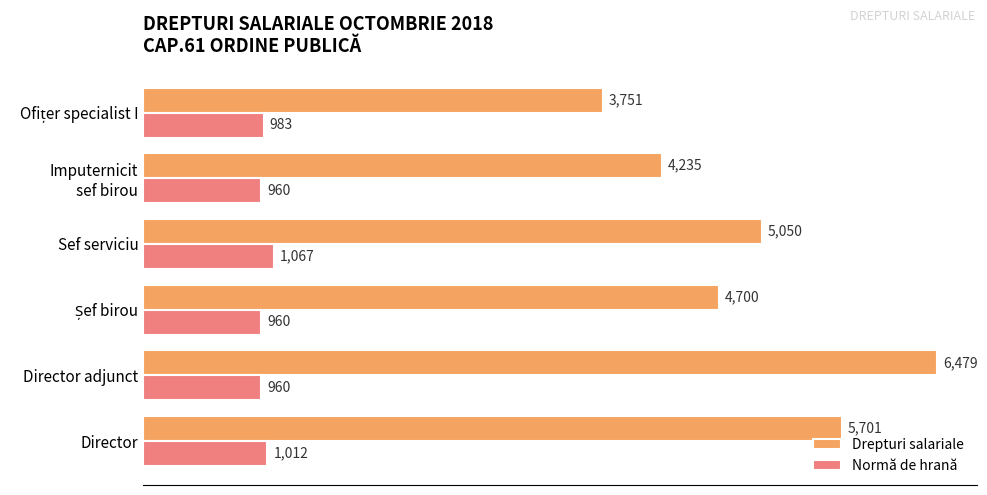

What is the smallest value displayed?

960